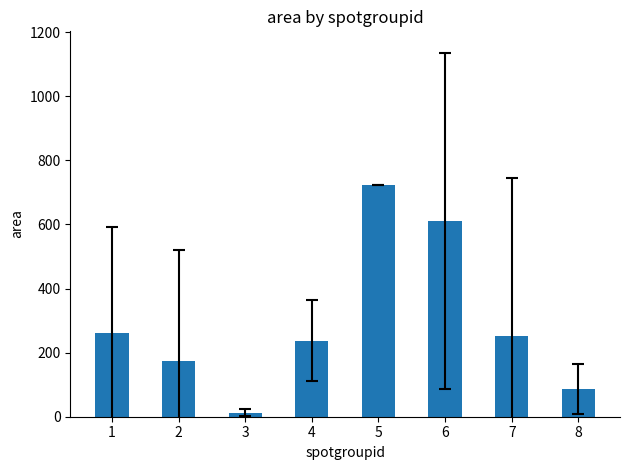

The chart shows a value of 237.5 at 4. True or false?

True